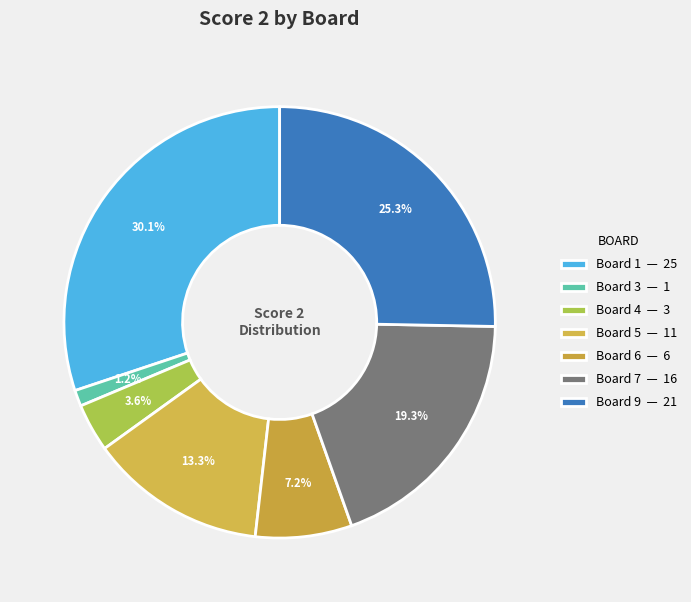

To the nearest percent, what is the average slice percentage?

14%